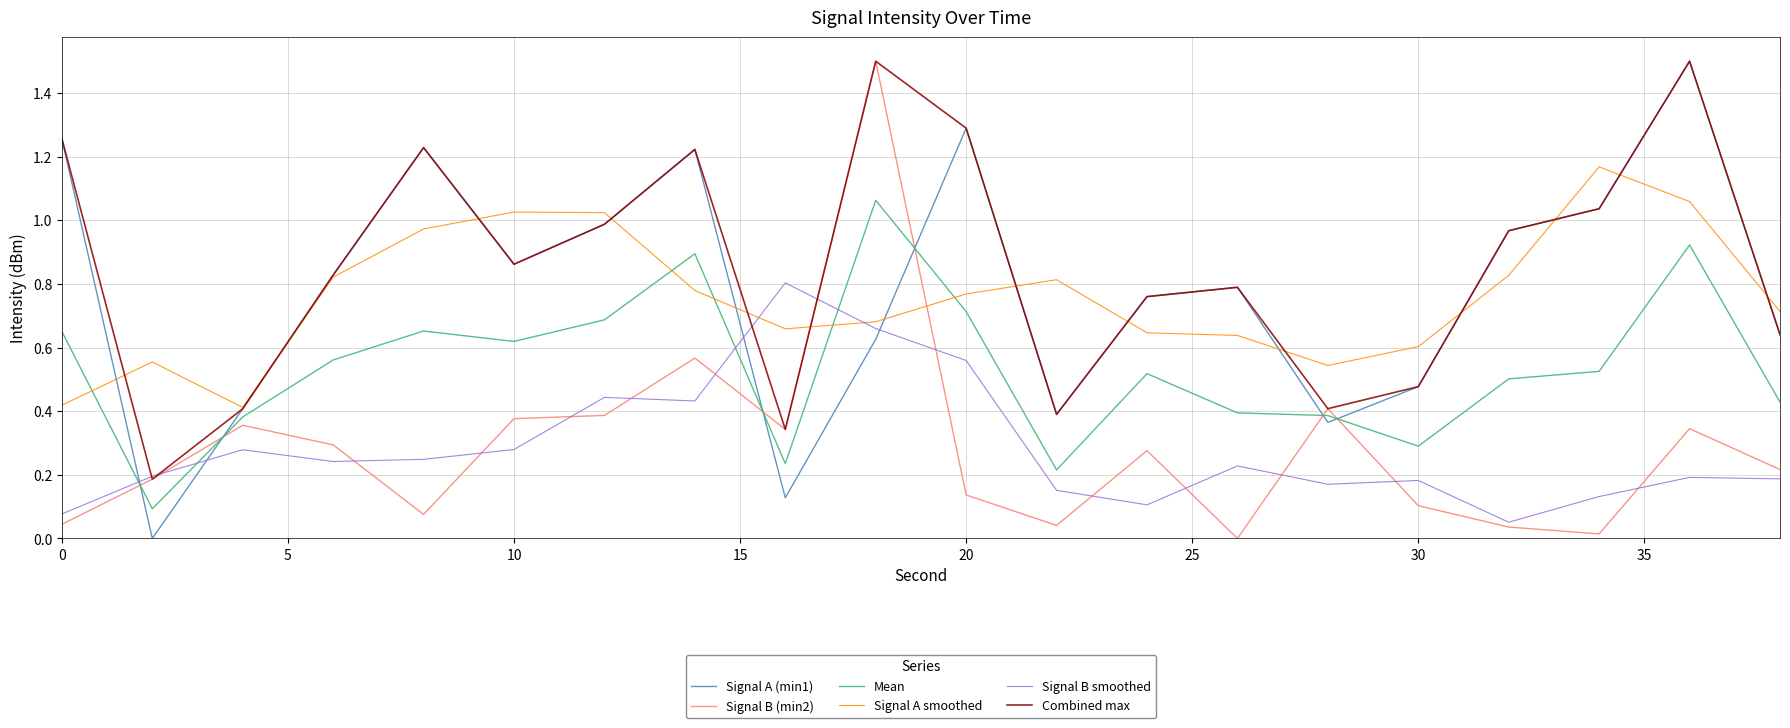

Which series has the largest total across all categories?

Combined max